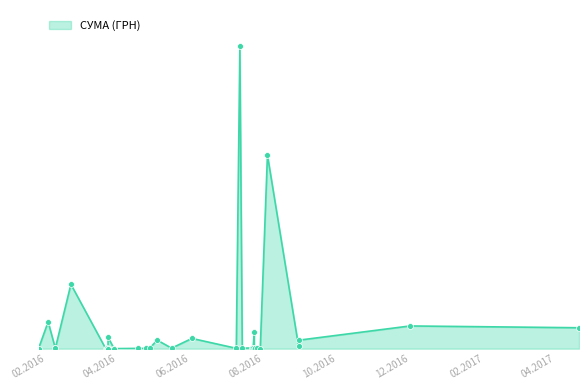

What is the change in value from 14.07.2016 to 26.01.2016?

-582.7